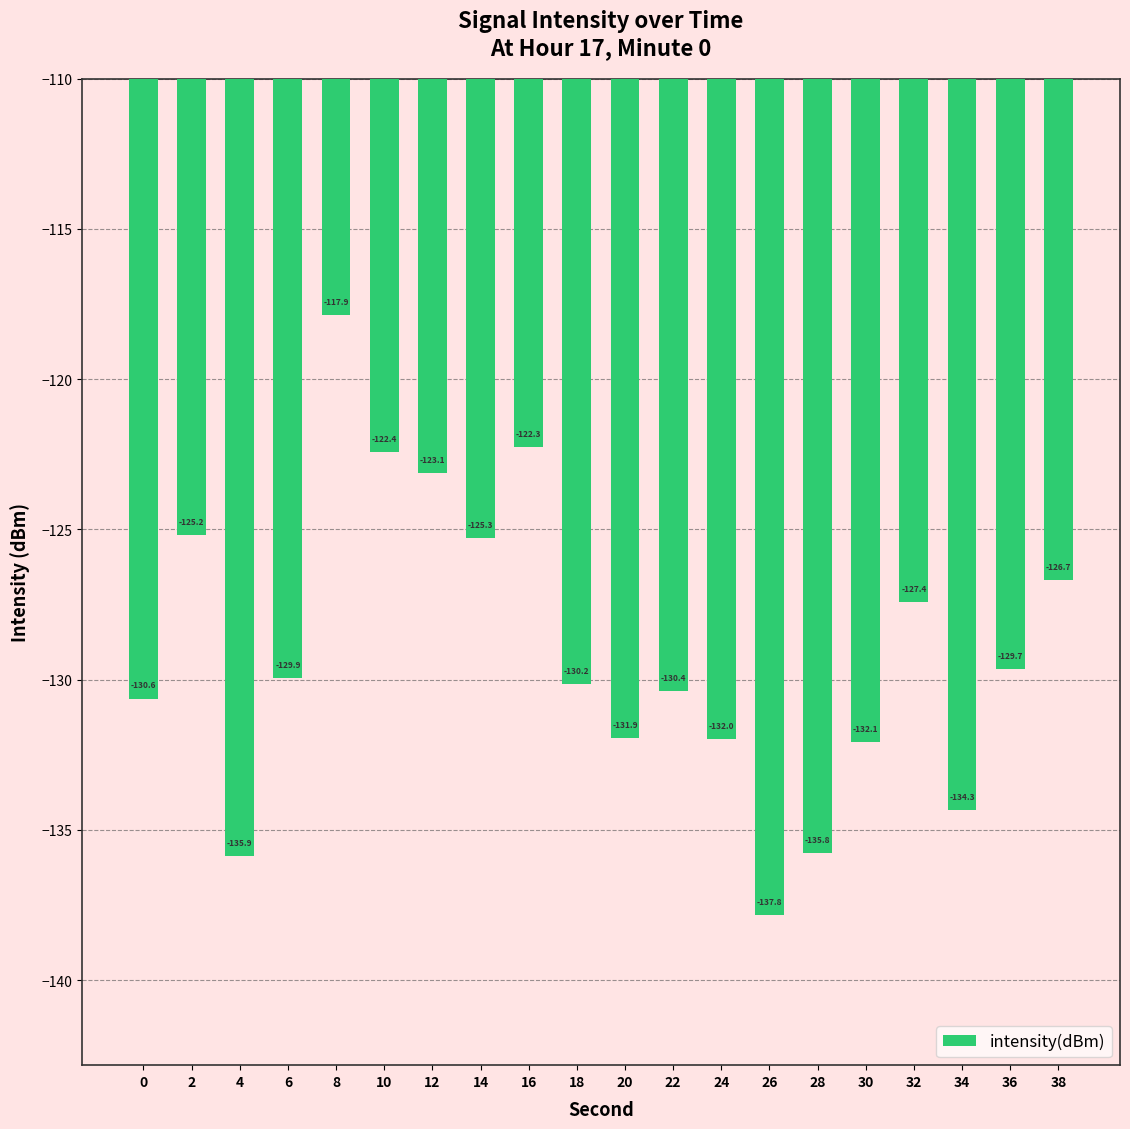

What is the value of the 19th bar from the left?

-129.7